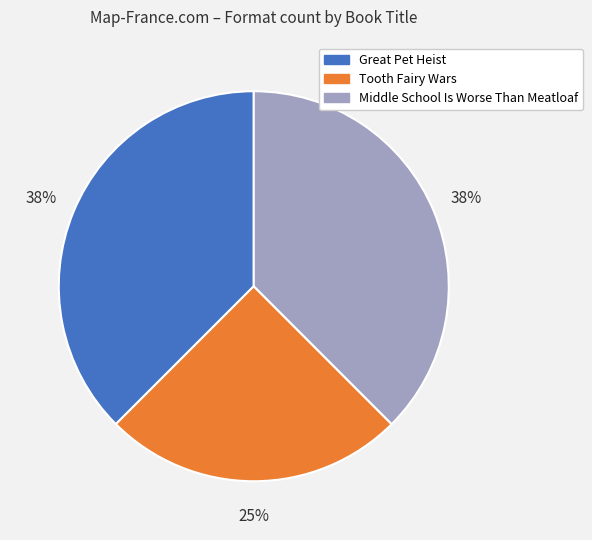

Which slice is the smallest?

Tooth Fairy Wars